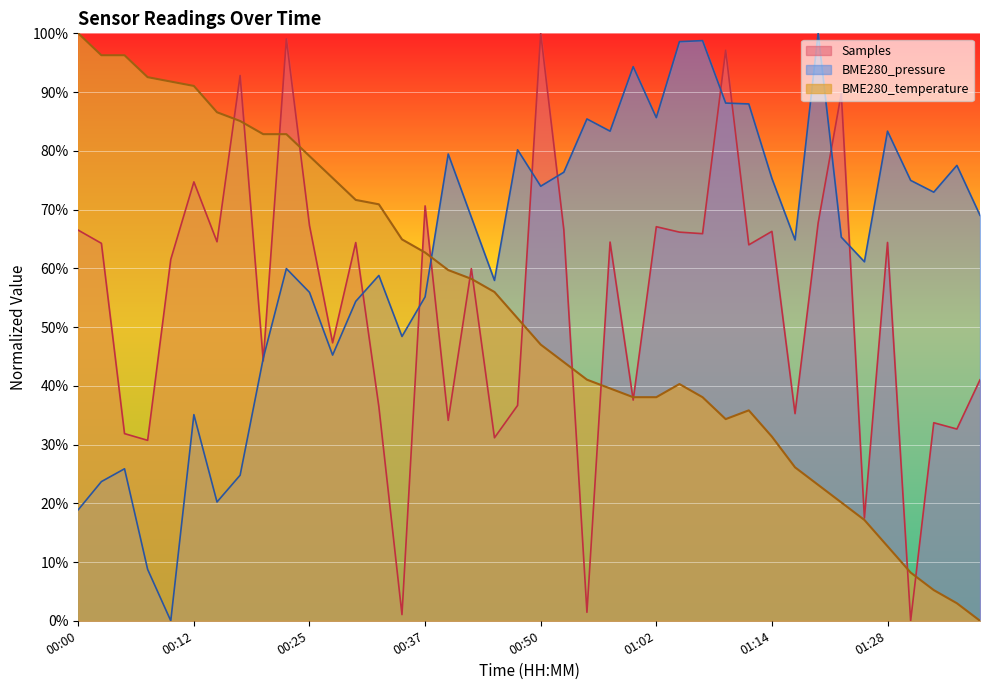

Which has a higher value, 00:02 or 01:14?

01:14